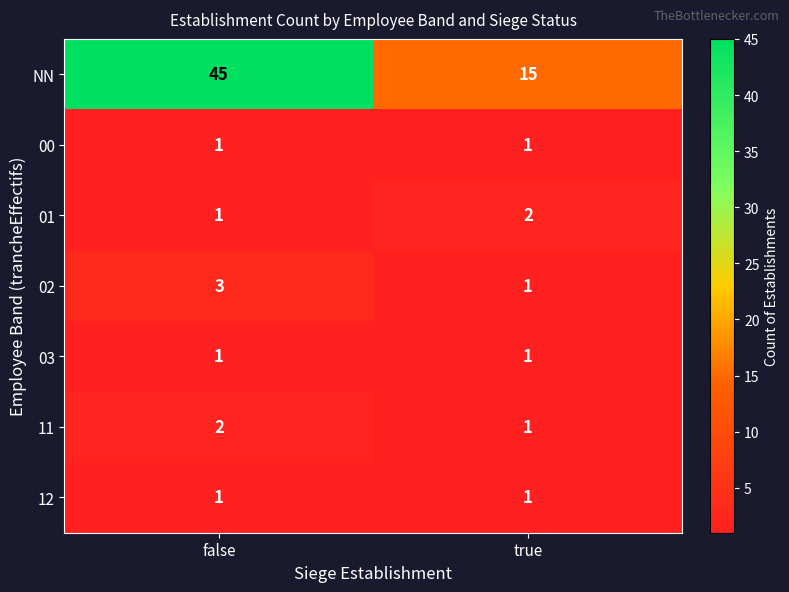

What is the approximate value of NN at true, to the nearest 10?

20